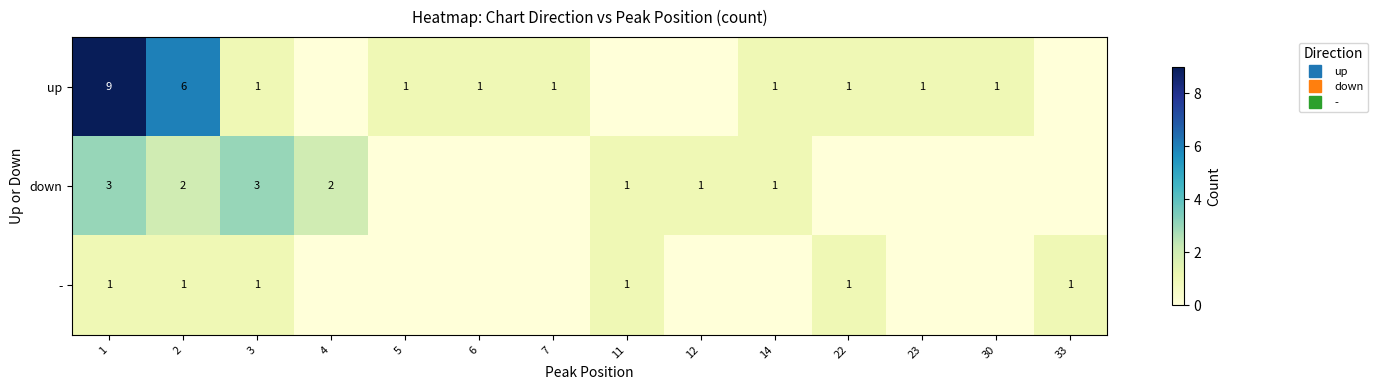

Rank the categories by down value from lowest to highest.

5, 6, 7, 22, 23, 30, 33, 11, 12, 14, 2, 4, 1, 3